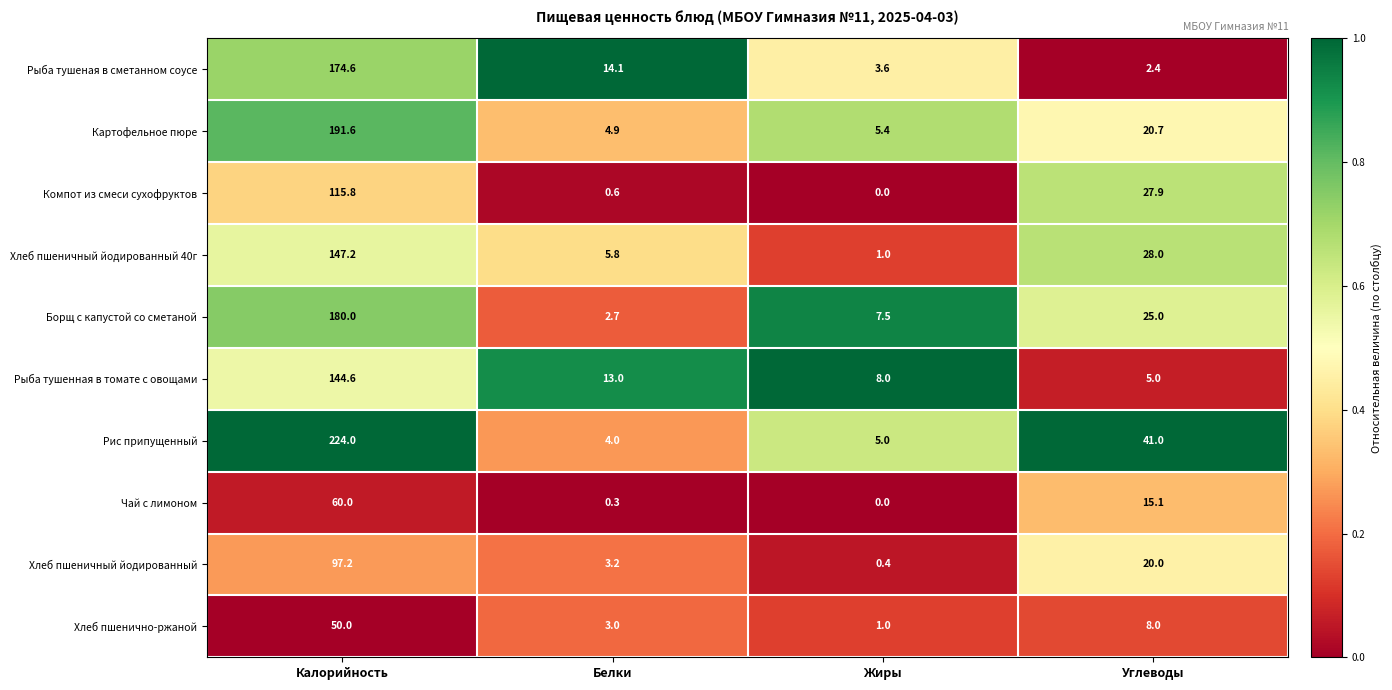

Rank the series by their maximum value, from lowest to highest.

Хлеб пшенично-ржаной, Чай с лимоном, Хлеб пшеничный йодированный, Компот из смеси сухофруктов, Рыба тушенная в томате с овощами, Хлеб пшеничный йодированный 40г, Рыба тушеная в сметанном соусе, Борщ с капустой со сметаной, Картофельное пюре, Рис припущенный